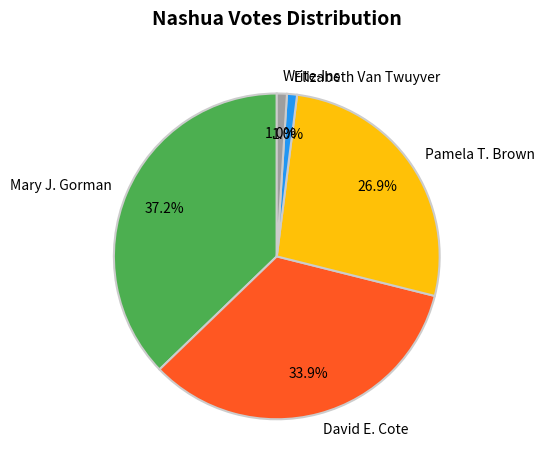

Which slice is the largest?

Mary J. Gorman